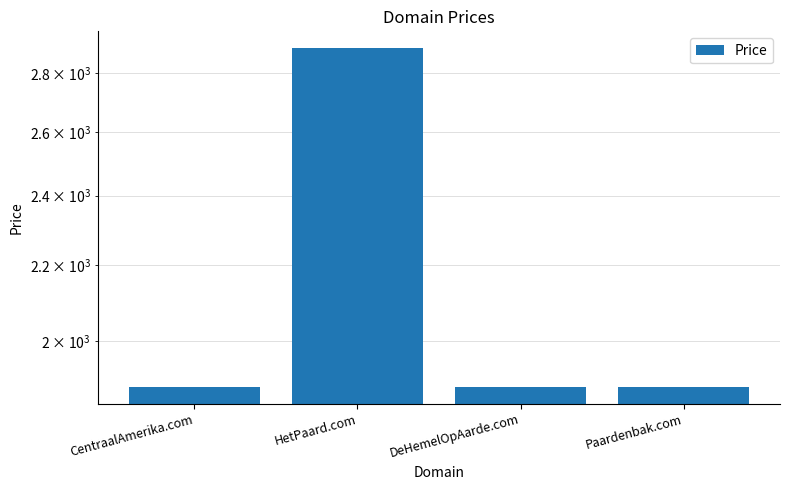

Count the number of values greater than 1888.

1